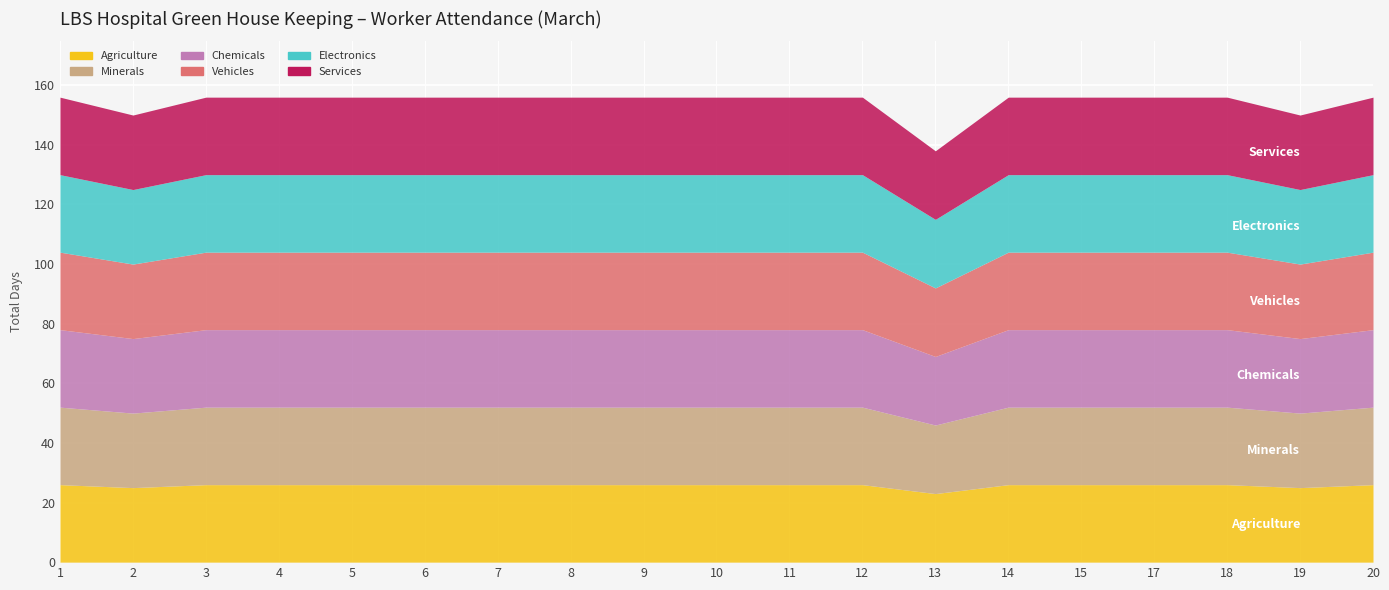

True or false: Electronics and Chemicals intersect in this chart.

False